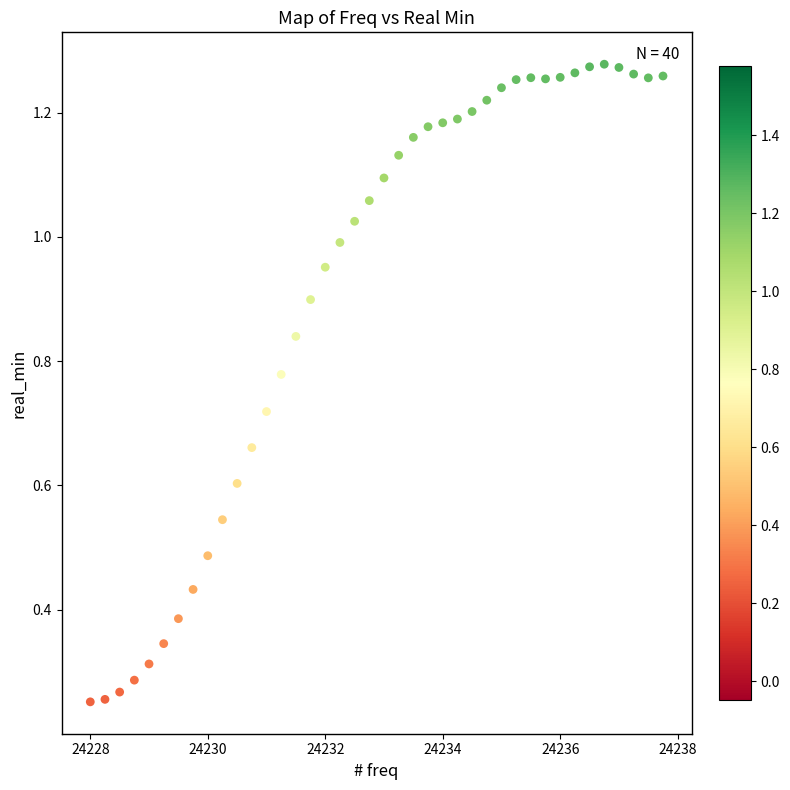

What is the range of X values (max minus min)?

9.8